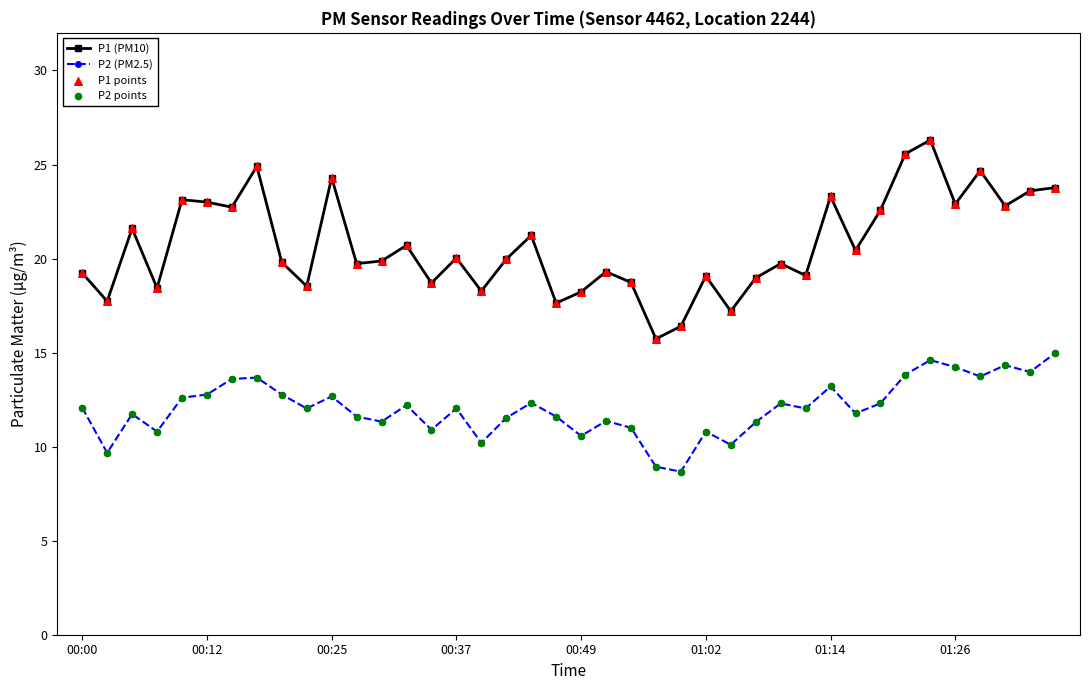

Which series has the largest total across all categories?

P1 (PM10)